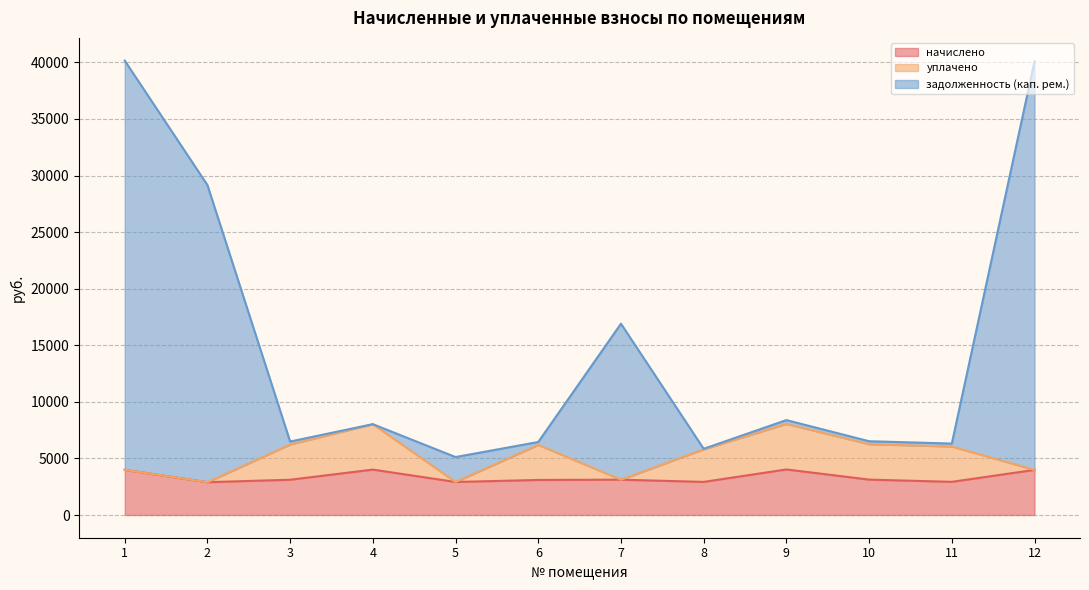

True or false: задолженность (кап. рем.) and начислено intersect in this chart.

False